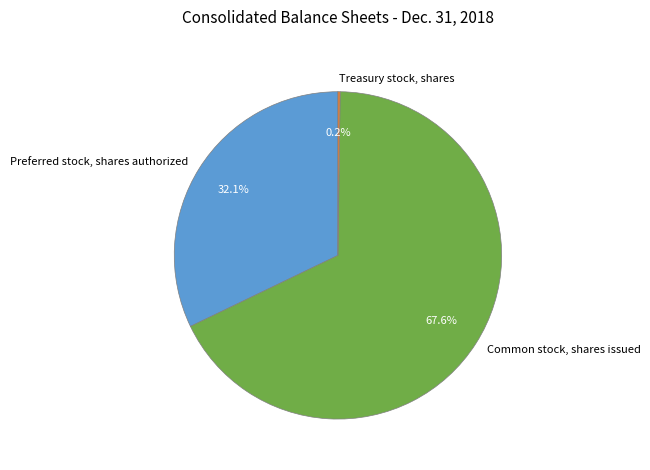

Is there any slice that represents more than half of the pie?

Yes